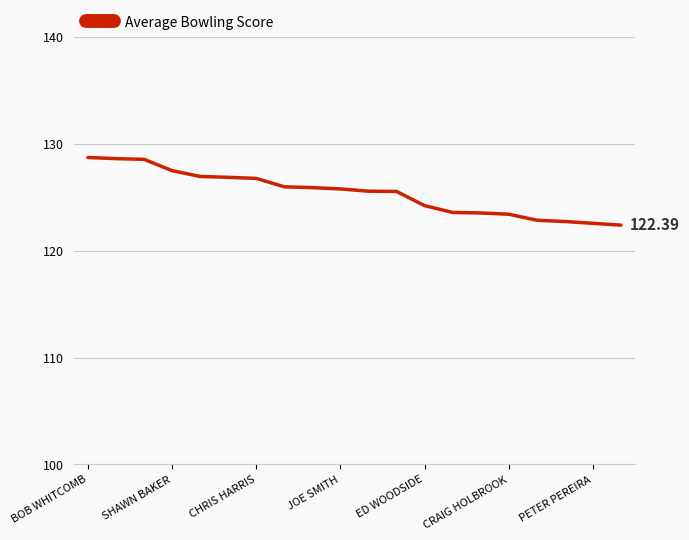

What is the difference between the maximum and minimum values?

6.3